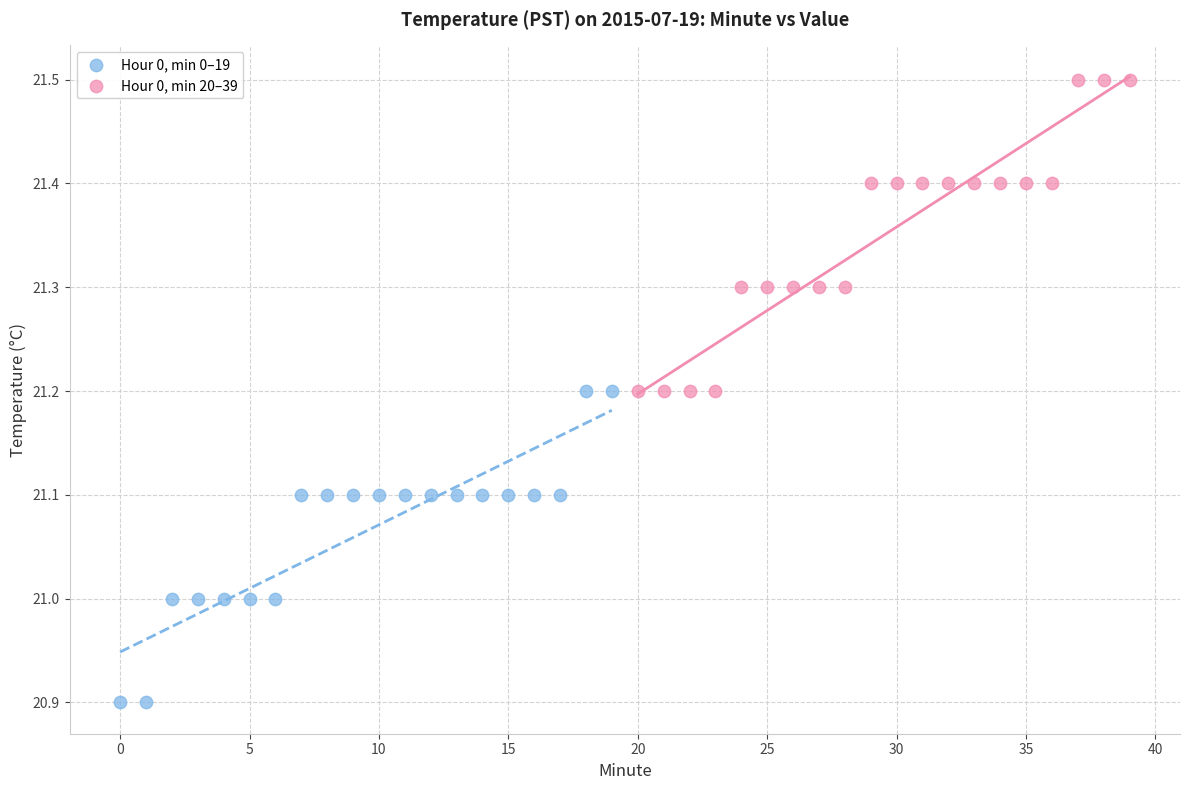

Which series contains the lowest Y value?

Hour 0, min 0–19